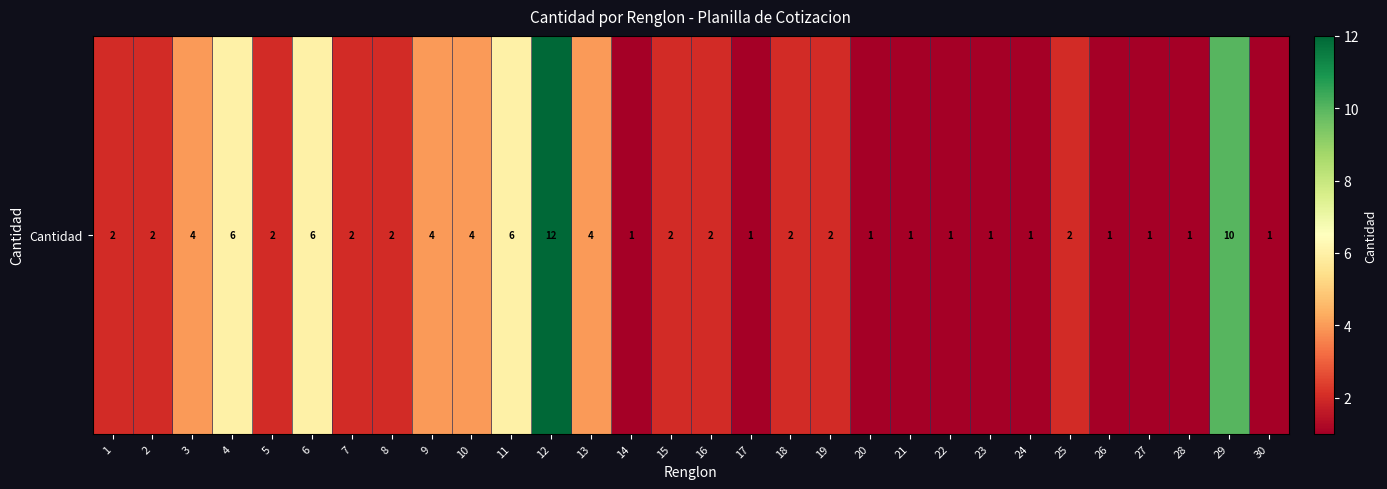

Which has a higher value, 18 or 19?

18